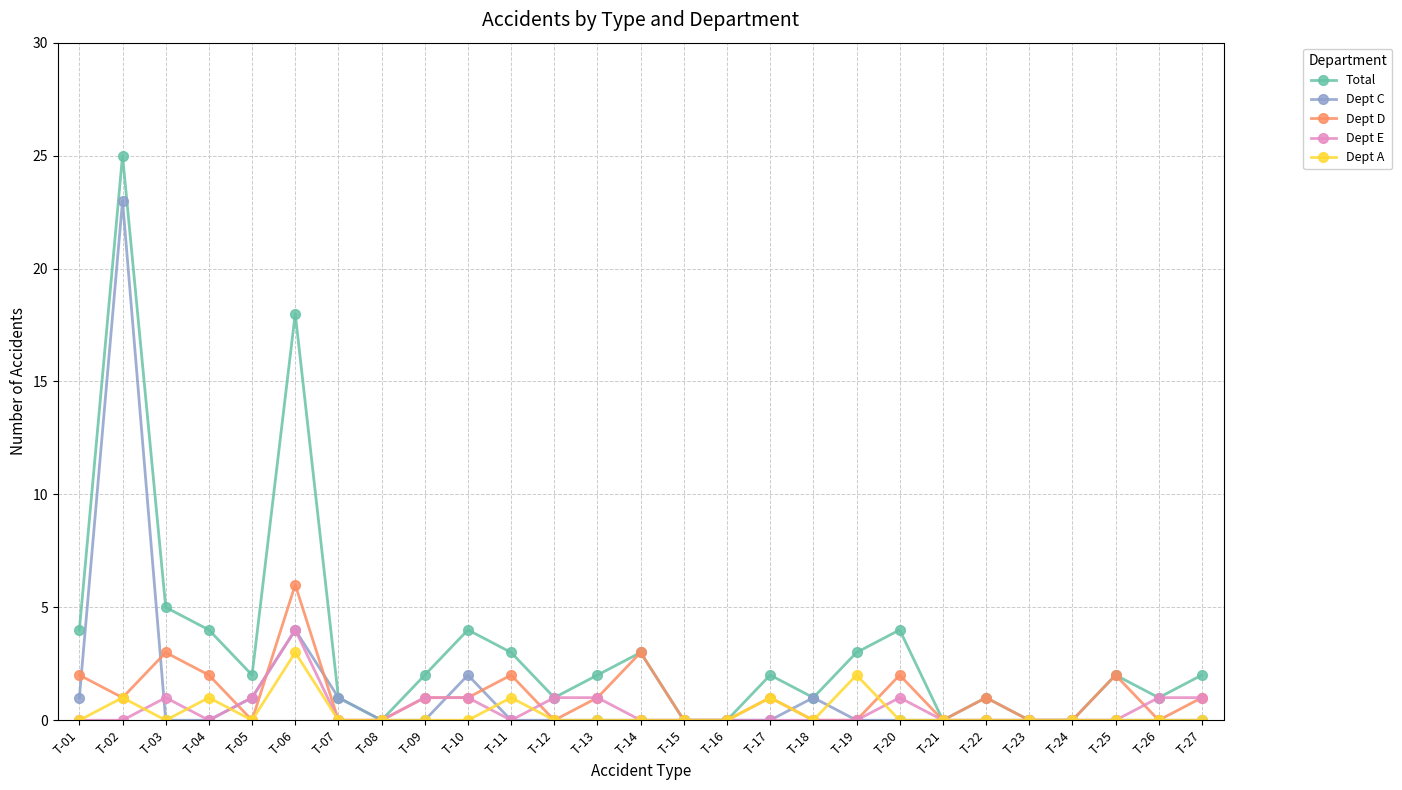

How many categories are shown in the chart?

27